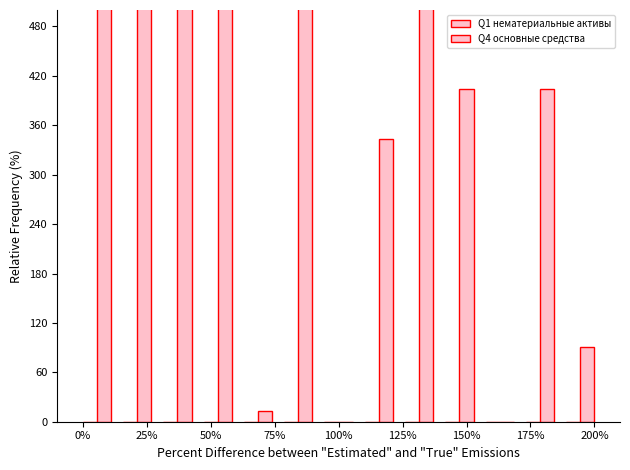

Rank the series by their average value, from lowest to highest.

Q1 нематериальные активы, Q4 основные средства